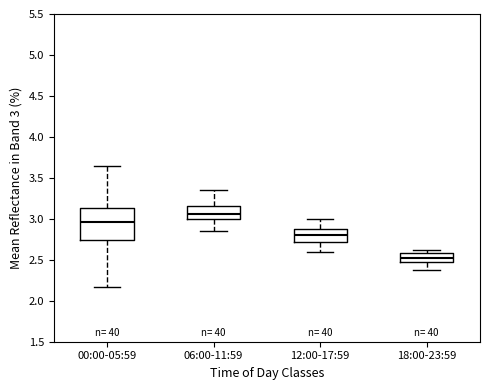

Comparing the boxes themselves (not the whiskers), which one is the tallest?

00:00-05:59